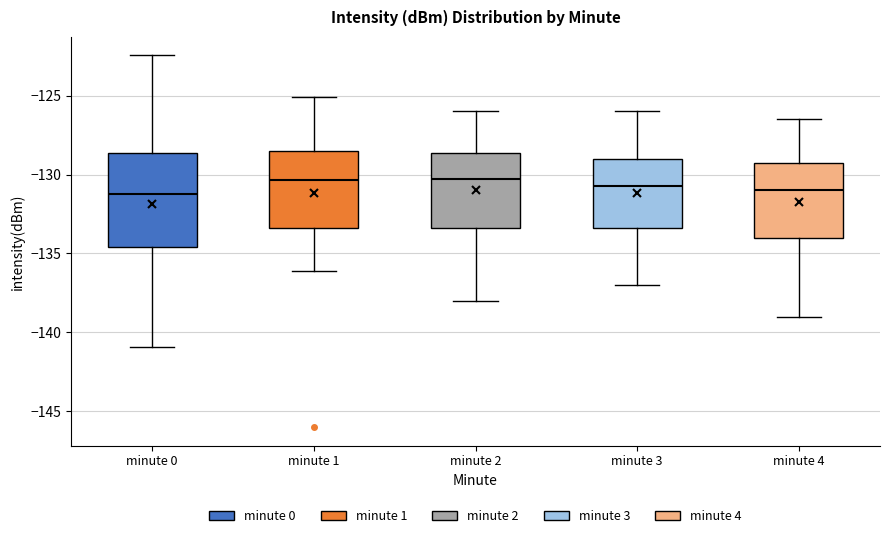

Reading left to right, read every box against the y-axis: the position of its median line, the range the box covers, and the ends of its whiskers. The values are not printed on the chart, so give them approximately, as read against the axis.

minute 0: median -131.0, box -134.5 to -128.5, whiskers -141.0 to -122.5
minute 1: median -130.5, box -133.5 to -128.5, whiskers -136.0 to -125.0
minute 2: median -130.0, box -133.5 to -128.5, whiskers -138.0 to -126.0
minute 3: median -130.5, box -133.5 to -129.0, whiskers -137.0 to -126.0
minute 4: median -131.0, box -134.0 to -129.0, whiskers -139.0 to -126.5